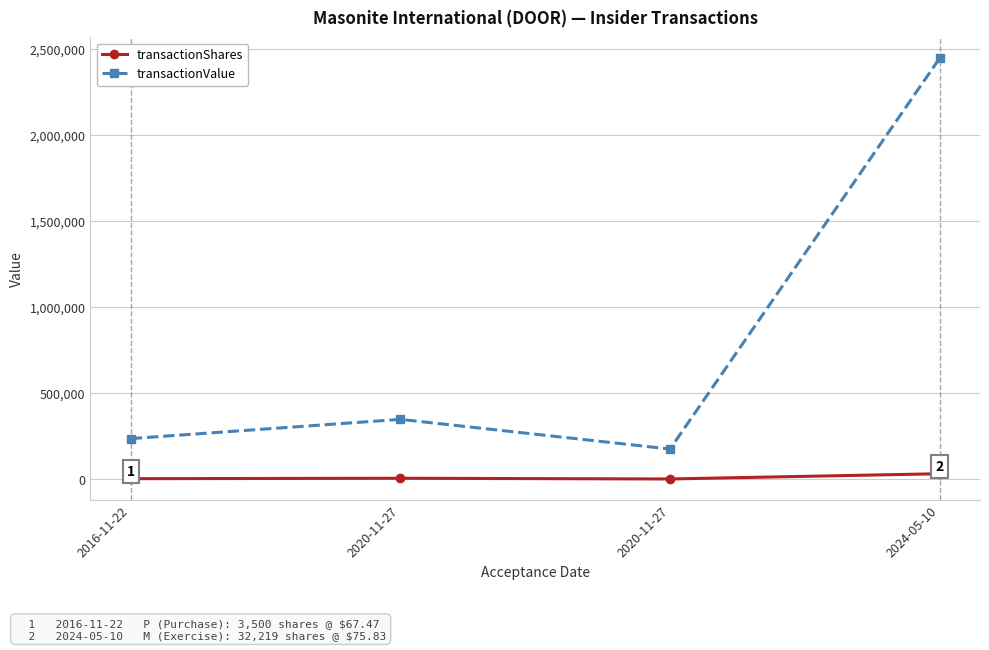

What is the maximum value for transactionShares?

32219